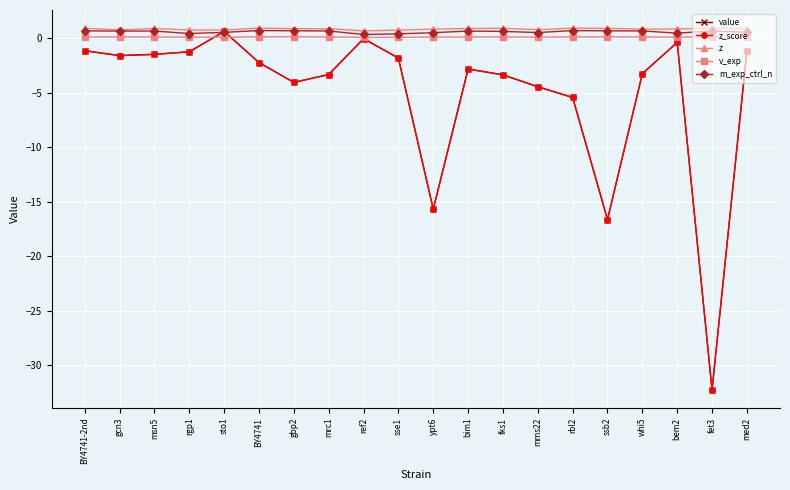

True or false: v_exp has a value of 0.1 at fet3.

False